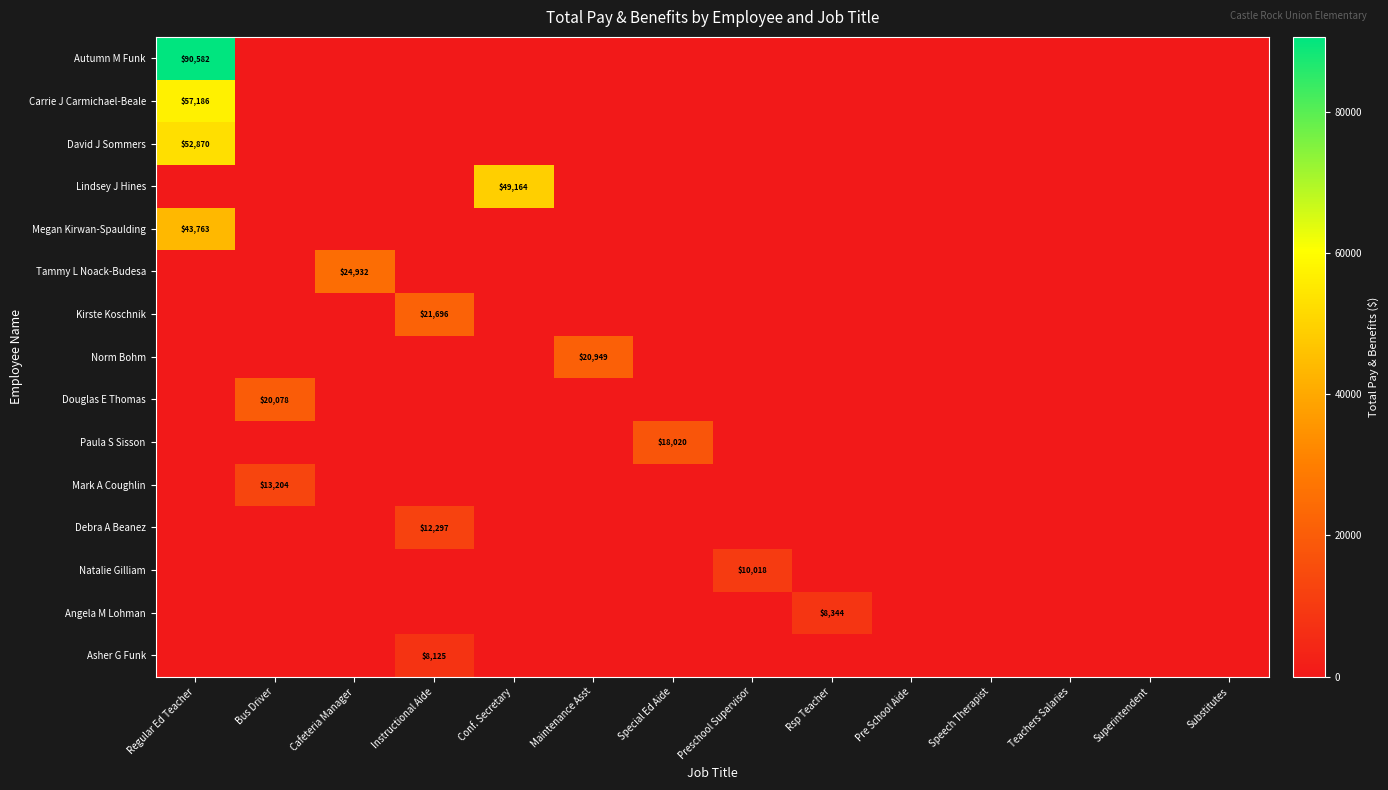

At Preschool Supervisor, list the series in order from smallest to largest.

Autumn M Funk, Carrie J Carmichael-Beale, David J Sommers, Lindsey J Hines, Megan Kirwan-Spaulding, Tammy L Noack-Budesa, Kirste Koschnik, Norm Bohm, Douglas E Thomas, Paula S Sisson, Mark A Coughlin, Debra A Beanez, Angela M Lohman, Asher G Funk, Natalie Gilliam